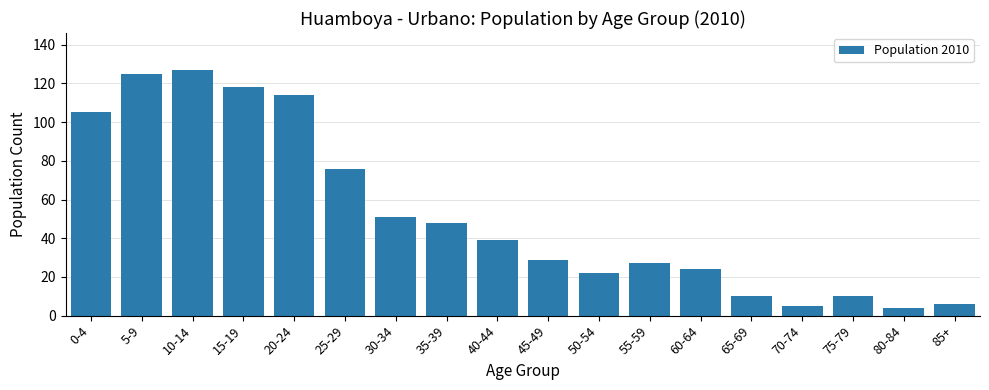

Reading right to left, list all the values displayed in this chart.

85+=6	80-84=4	75-79=10	70-74=5	65-69=10	60-64=24	55-59=27	50-54=22	45-49=29	40-44=39	35-39=48	30-34=51	25-29=76	20-24=114	15-19=118	10-14=127	5-9=125	0-4=105